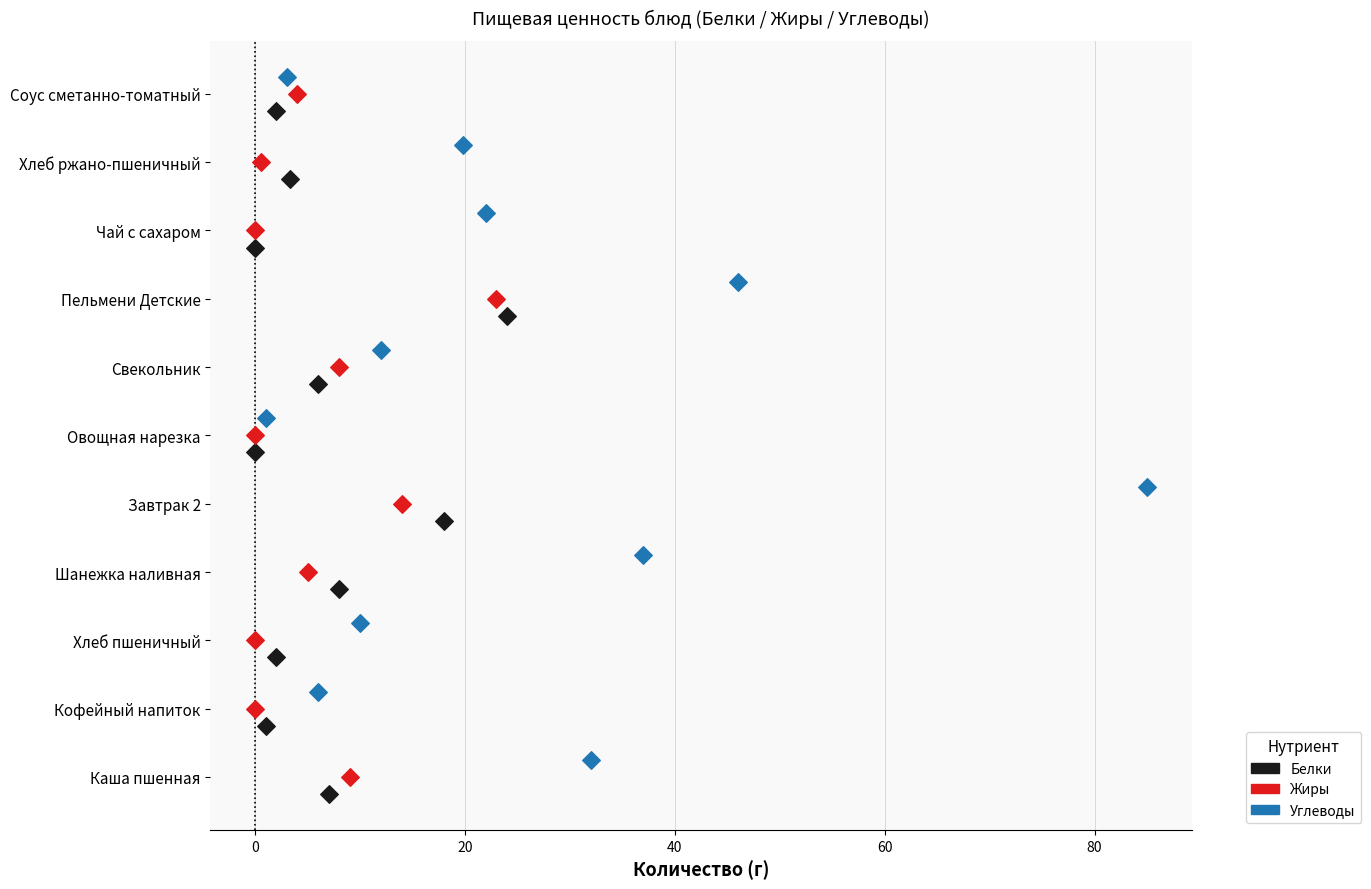

What are all the series names shown in the legend?

Белки, Жиры, Углеводы